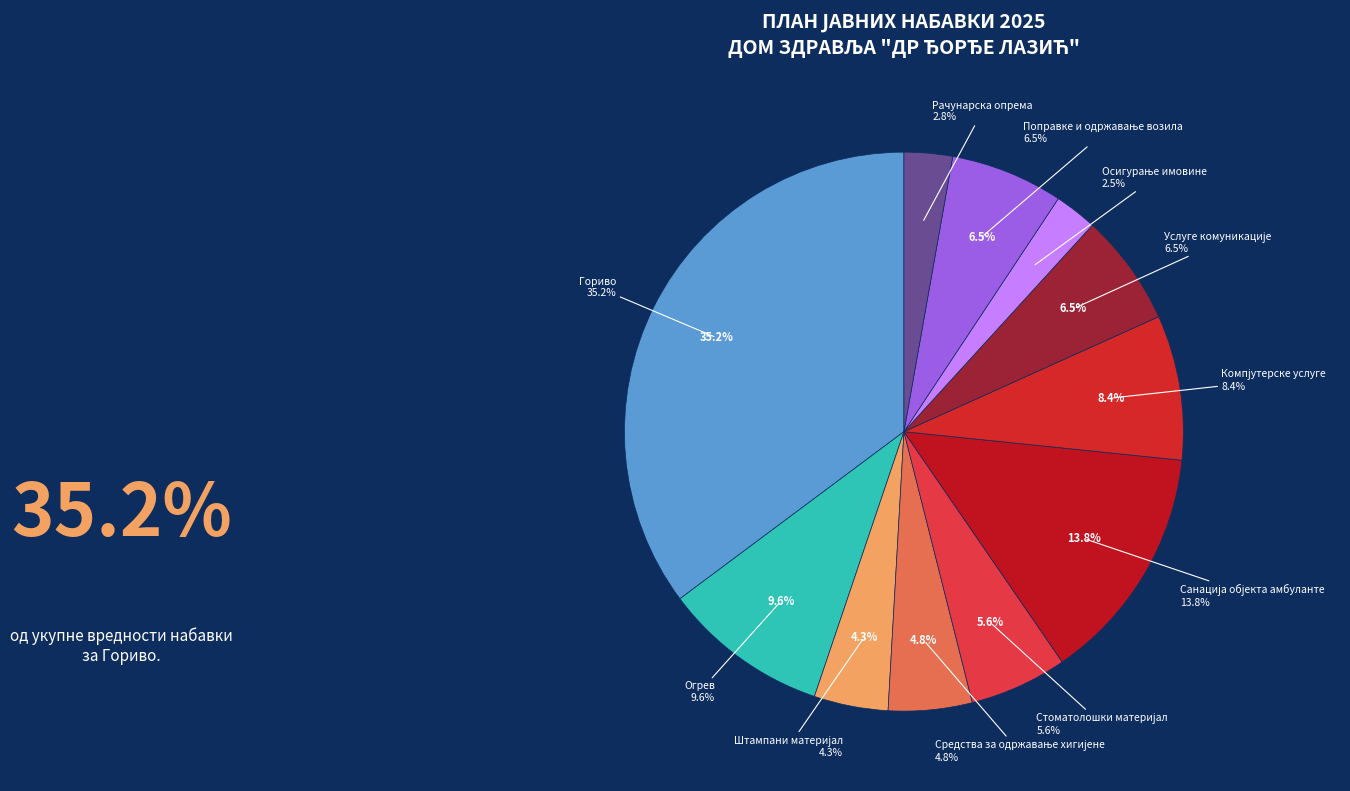

What is the change in value from Услуге комуникације to Осигурање имовине?

-1800000.0